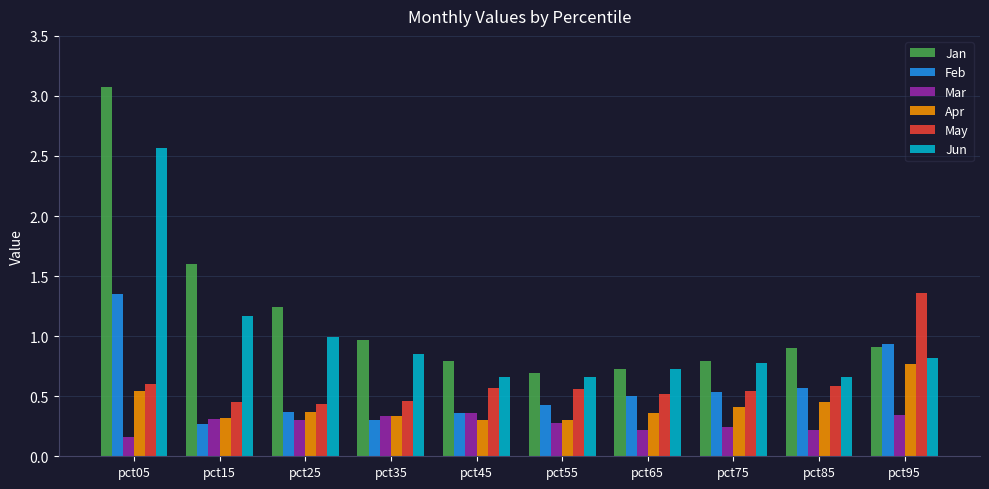

What are all the series names shown in the legend?

Jan, Feb, Mar, Apr, May, Jun